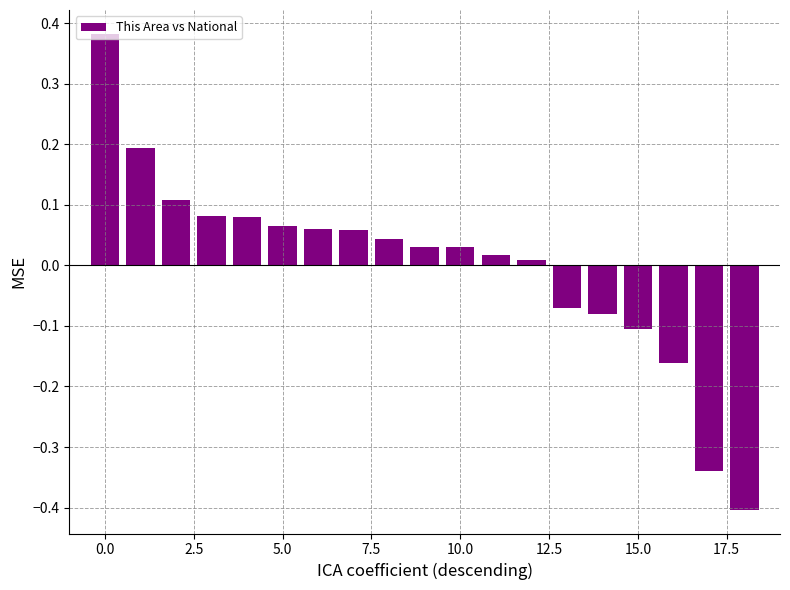

What is the difference between the maximum and second lowest values?

0.7